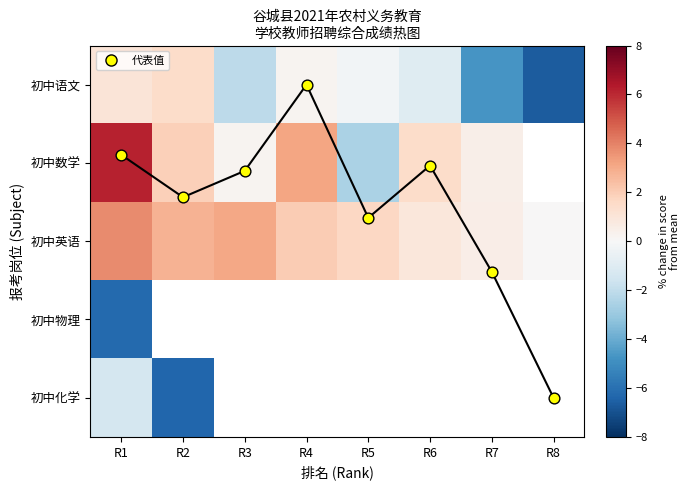

Which series changed the most between R3 and R5?

初中数学